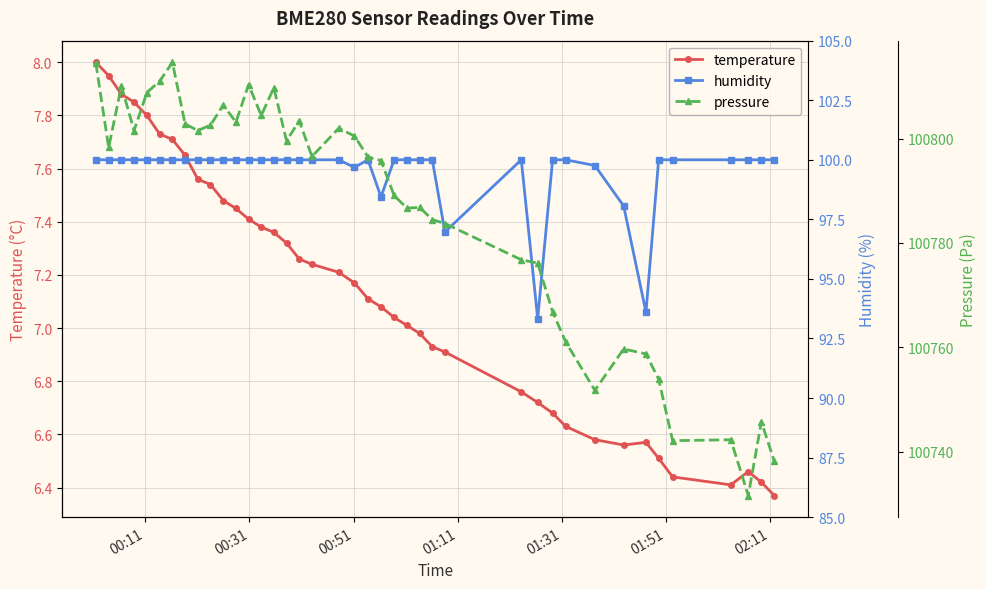

In humidity, how many points are higher than both neighbors (excluding endpoints)?

2